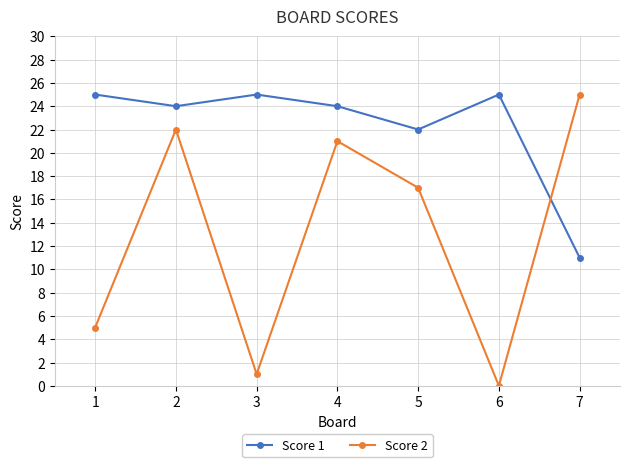

Is it true that Score 2 equals 6 at 2?

False